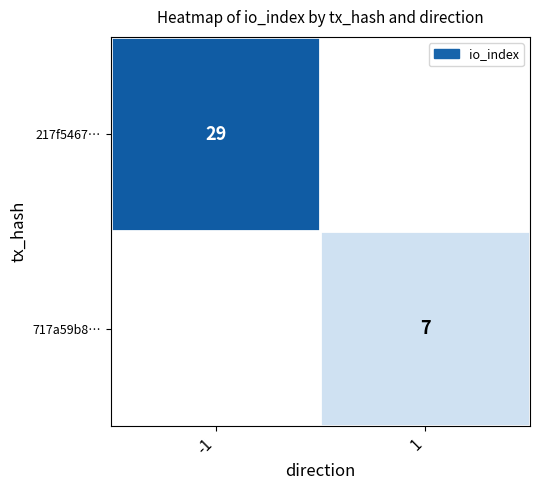

At how many categories does at least one series exceed 13?

1